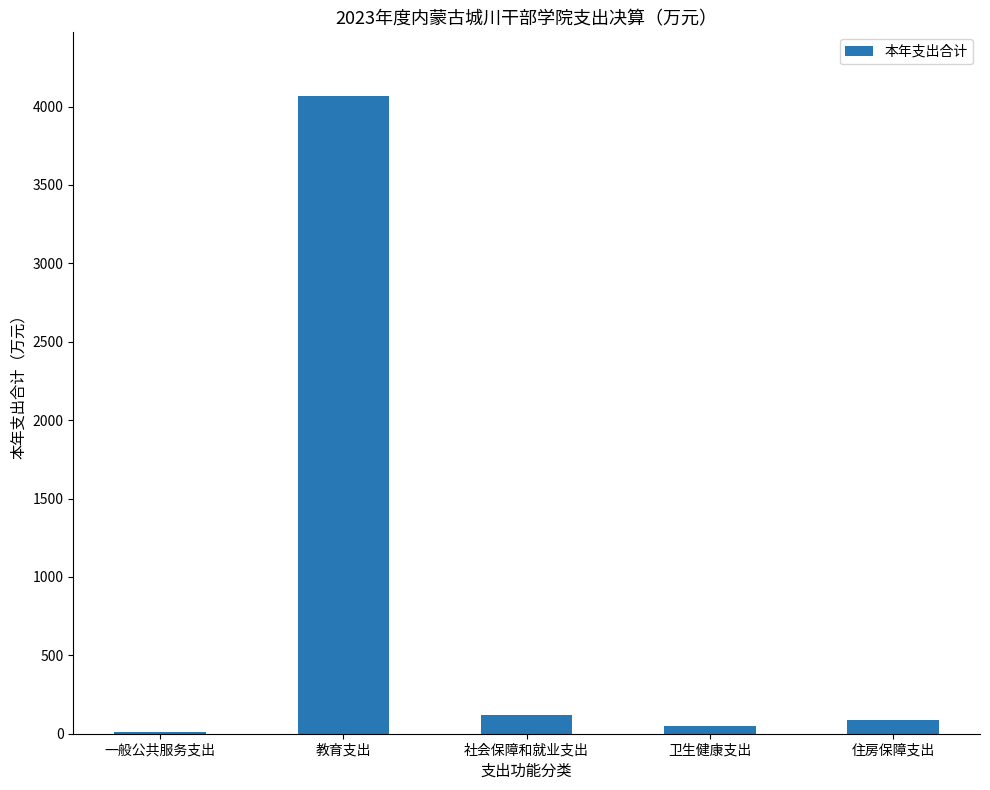

What is the change in value from 教育支出 to 社会保障和就业支出?

-3945.6